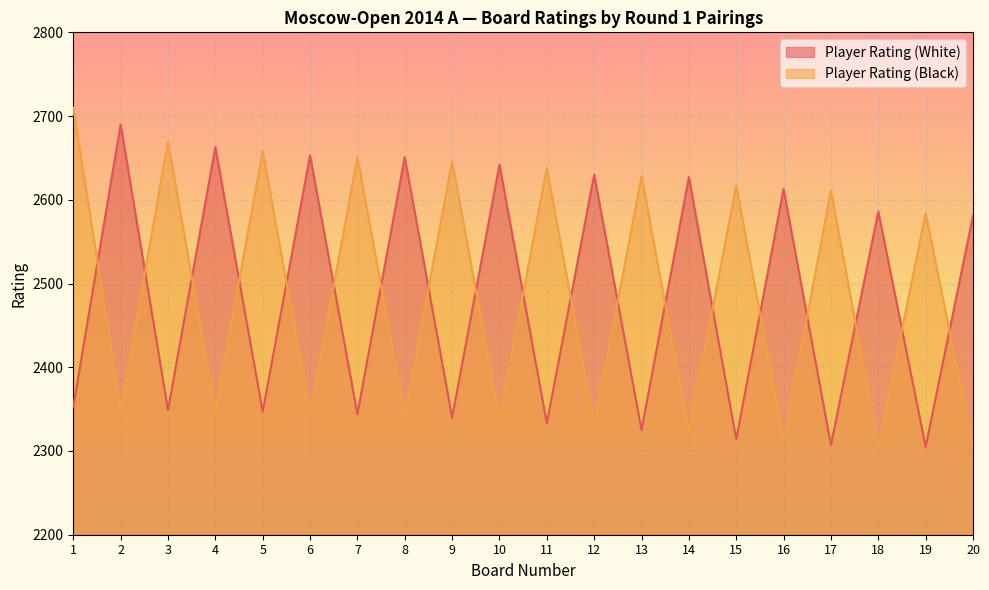

What is the difference between the second highest and second lowest values in the Player Rating (Black) series?

363